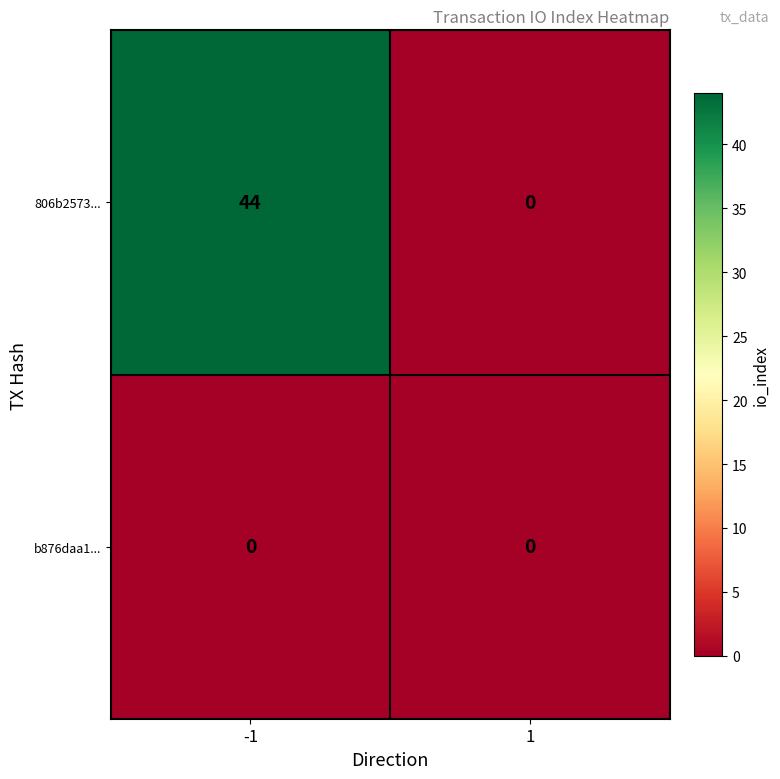

What is the greatest value displayed?

44